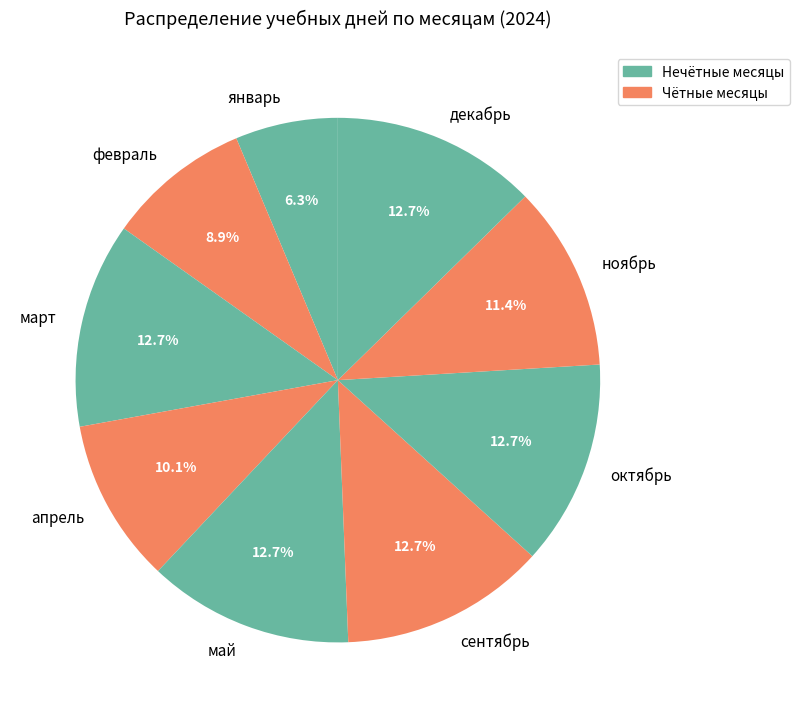

Does any single category account for the majority?

No